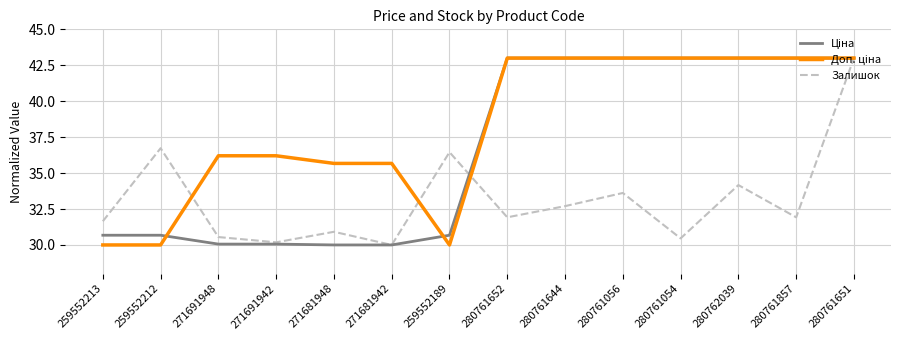

Where does the Залишок series first go above 31?

259552213